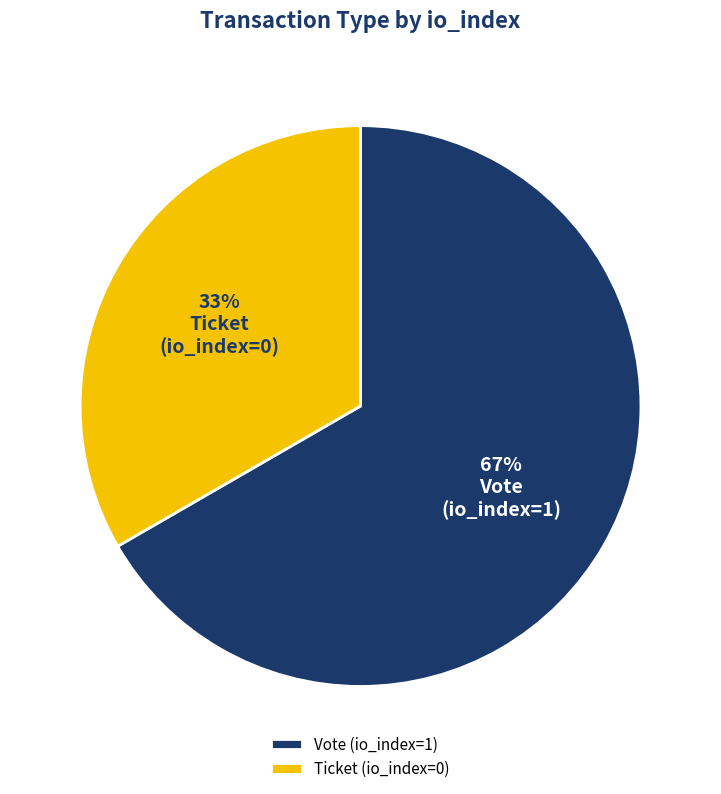

Which has a higher value, Vote (io_index=1) or Ticket (io_index=0)?

Vote (io_index=1)